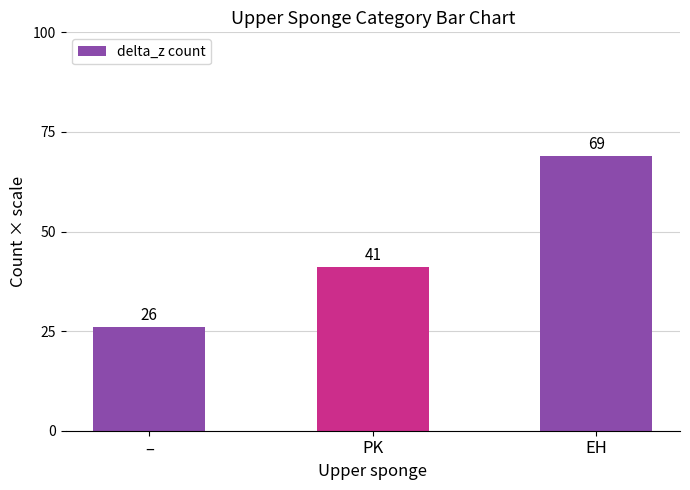

Which label corresponds to the smallest value in the chart?

–